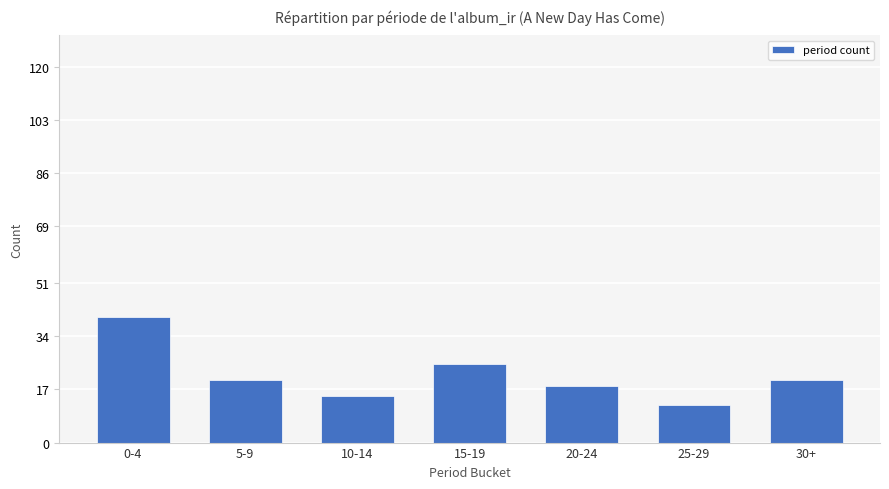

Reading right to left, extract all data points from this chart.

20	12	18	25	15	20	40